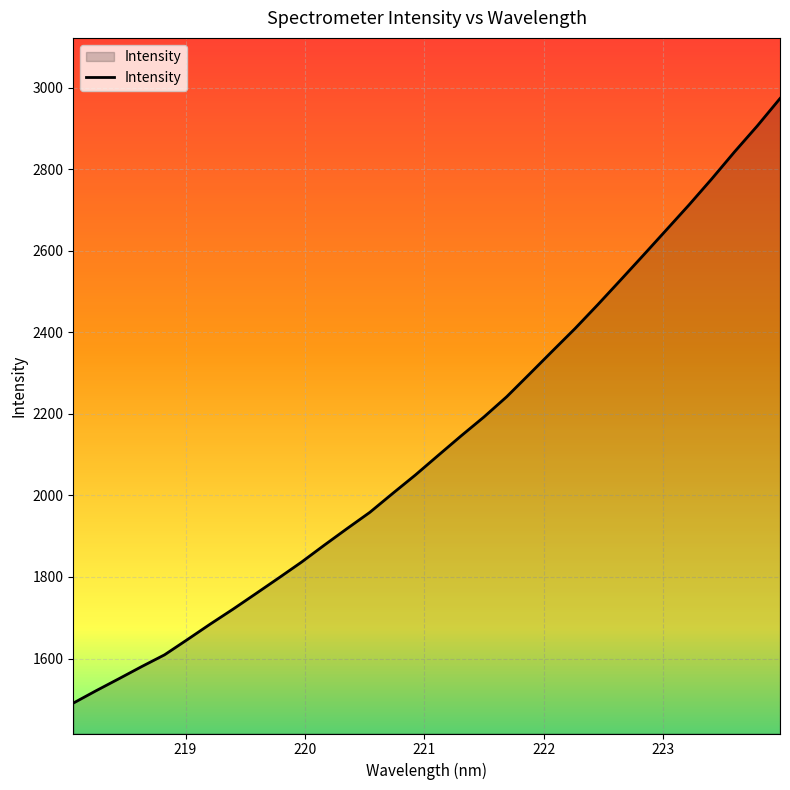

What is the smallest value displayed?

1490.7